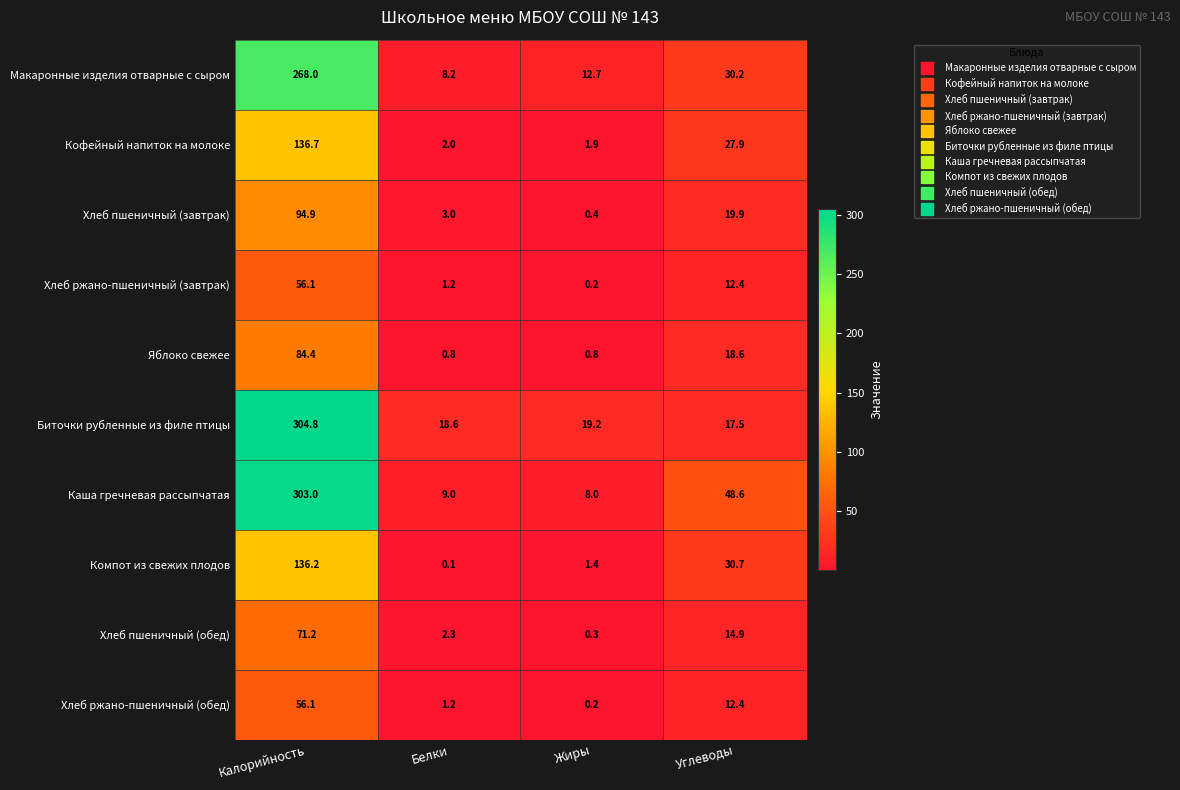

Is the value of Кофейный напиток на молоке at Углеводы greater than the value of Компот из свежих плодов at Углеводы?

No